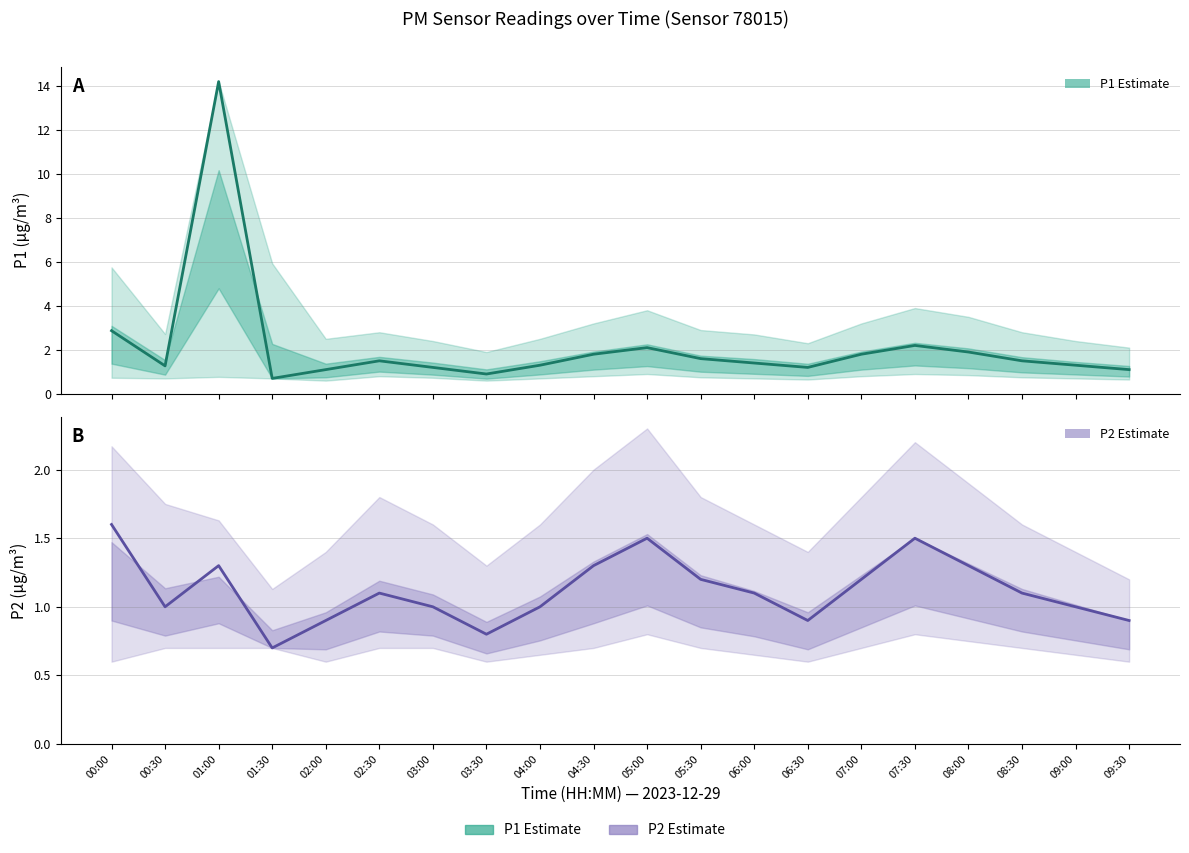

True or false: P1 Estimate and P2 Estimate intersect in this chart.

False